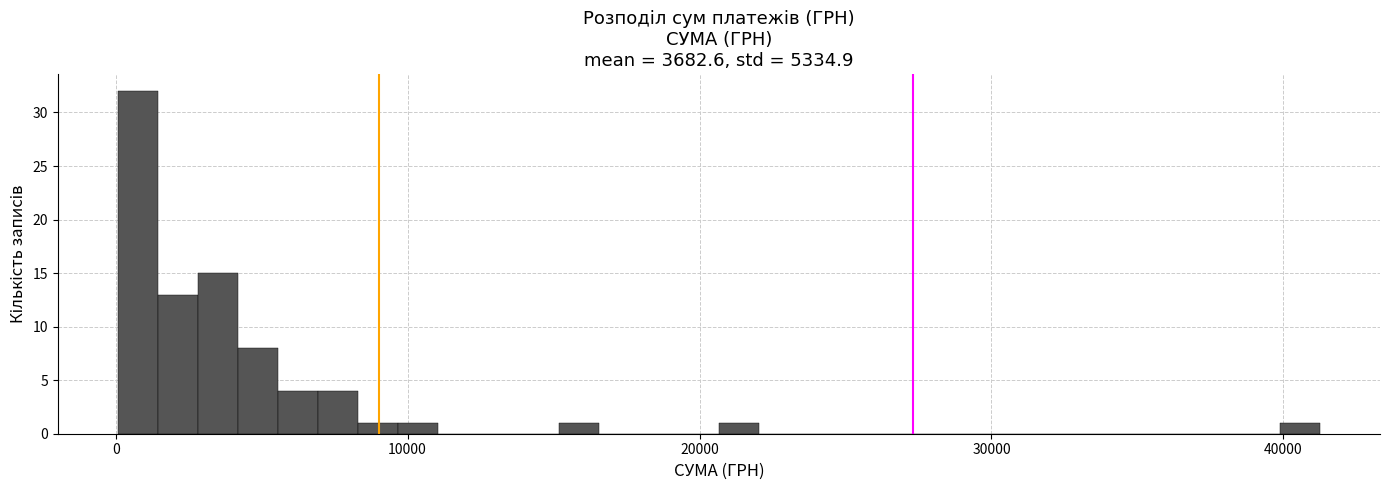

Read against the x-axis, roughly where is the centre of the tallest bar?

1000